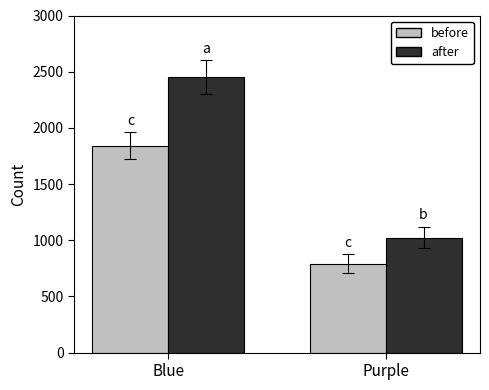

List the series in order of their overall mean, lowest first.

before, after